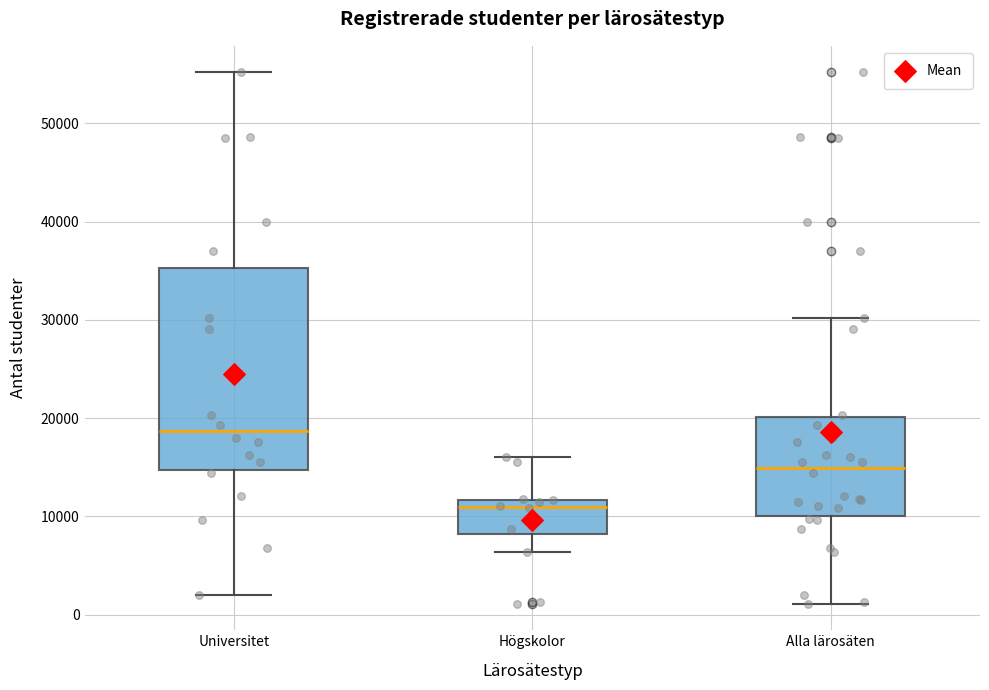

Comparing the boxes themselves (not the whiskers), which one is the tallest?

Universitet